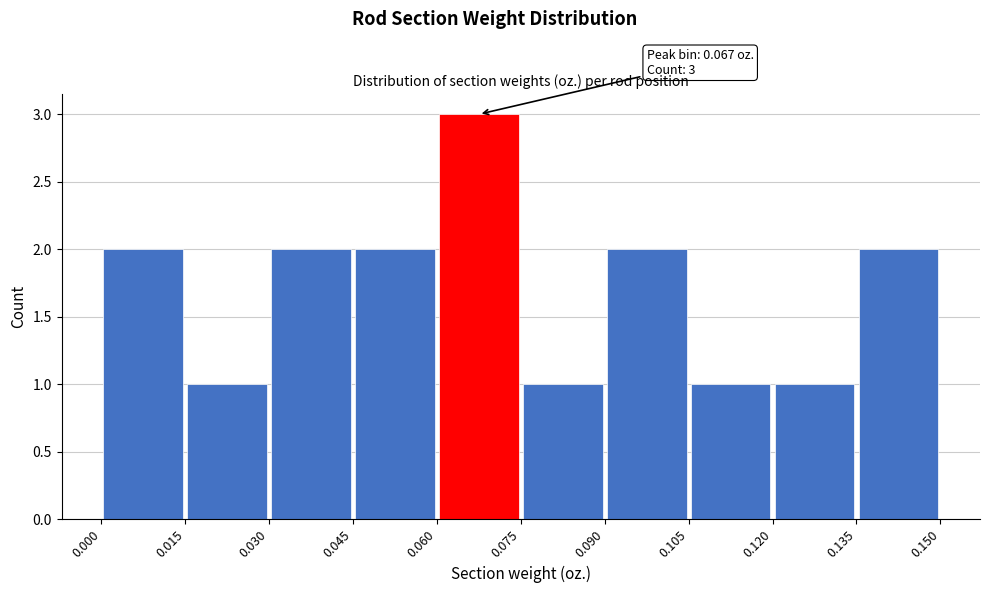

Over which range of the x-axis is the bar tallest?

0.060 to 0.075